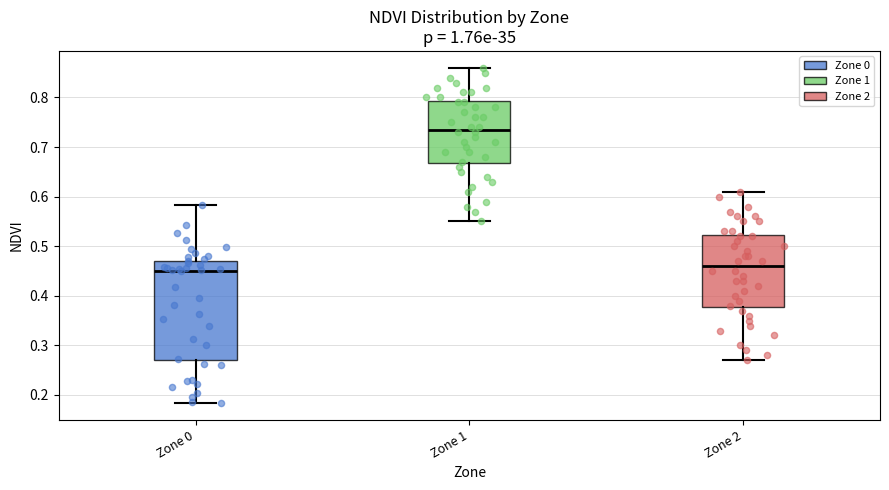

Which box has the highest median line?

Zone 1